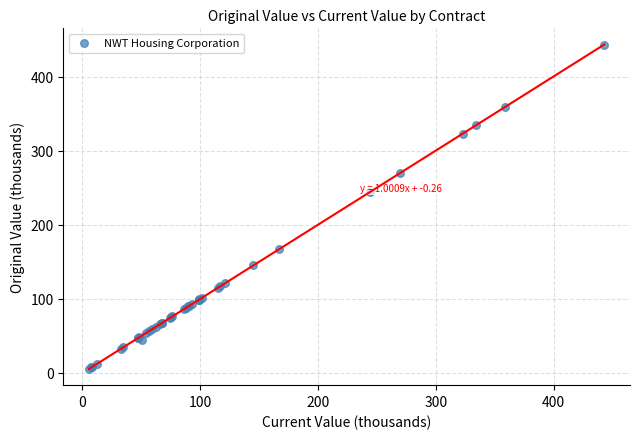

What Y value in the scatter plot is closest to 224?

244.5